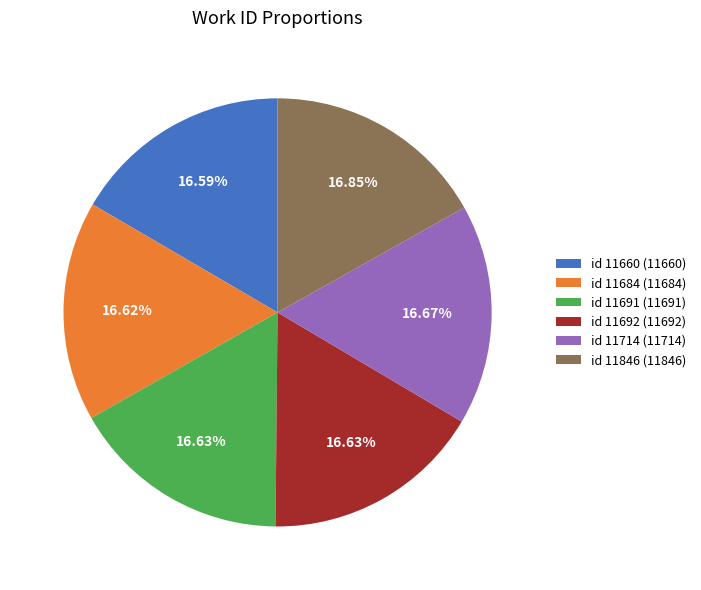

What percentage do id 11714 and id 11660 together represent?

33.3%